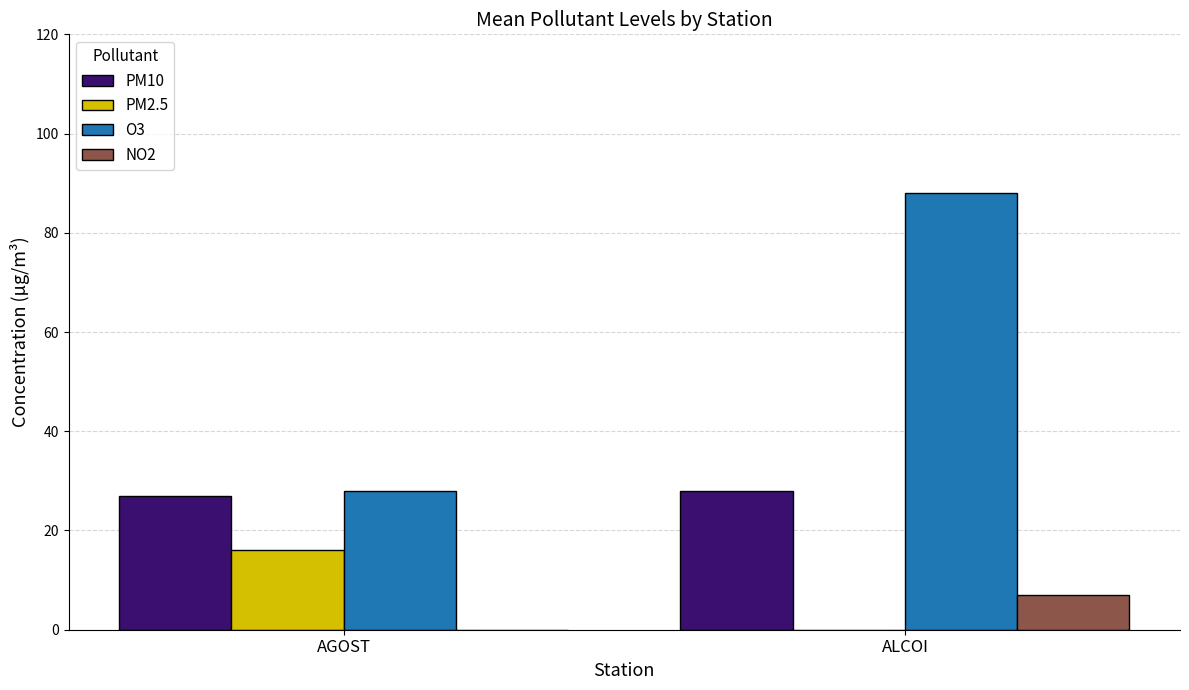

Which series changed the most between AGOST and ALCOI?

O3